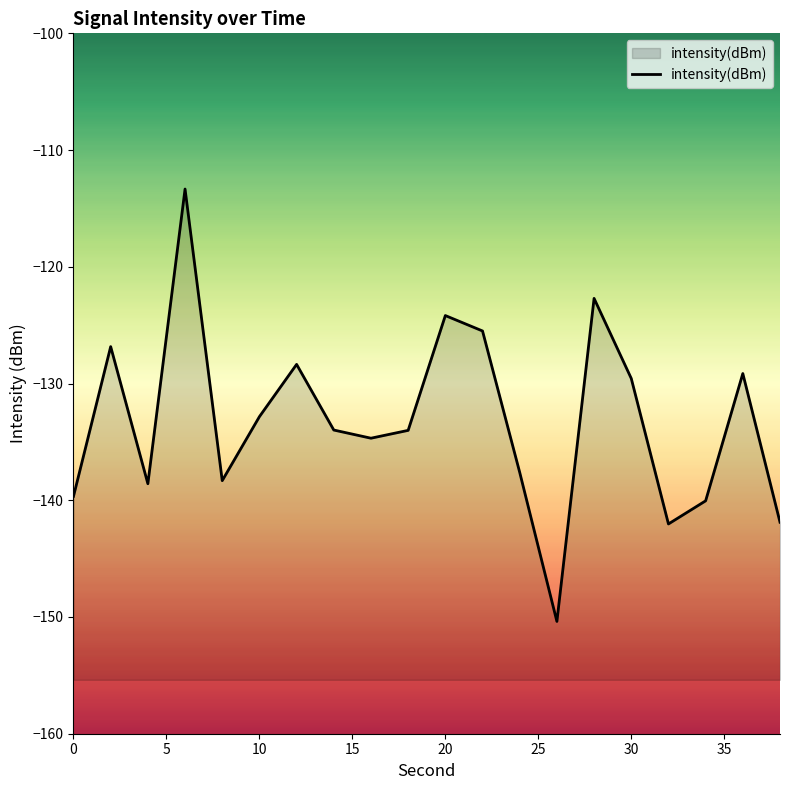

How many data points are less than -133?

11